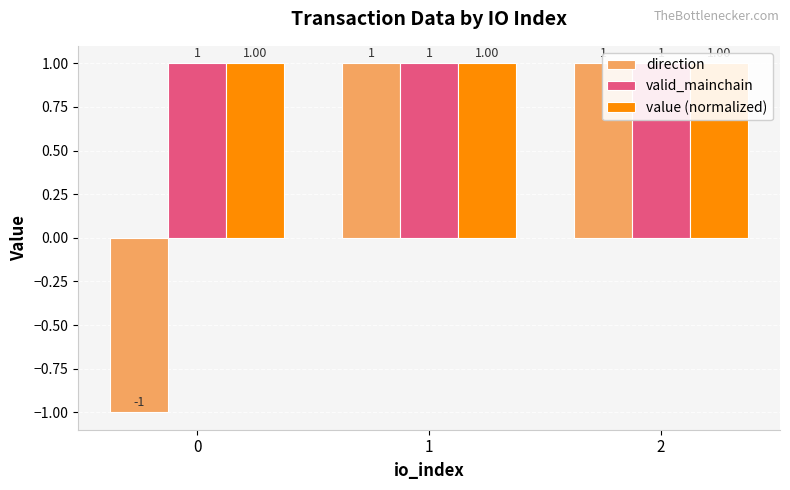

What is the value of the direction bar at the 2nd from the left?

1.0